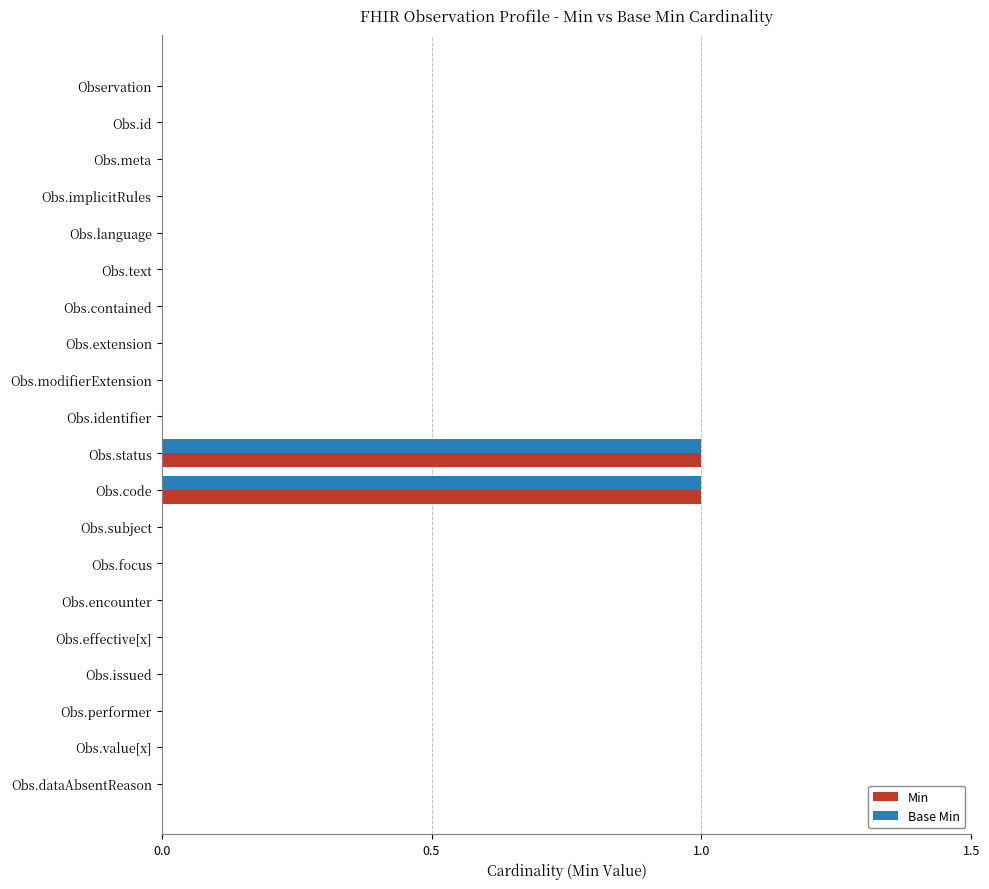

How many Base Min values are between 0 and 1?

20